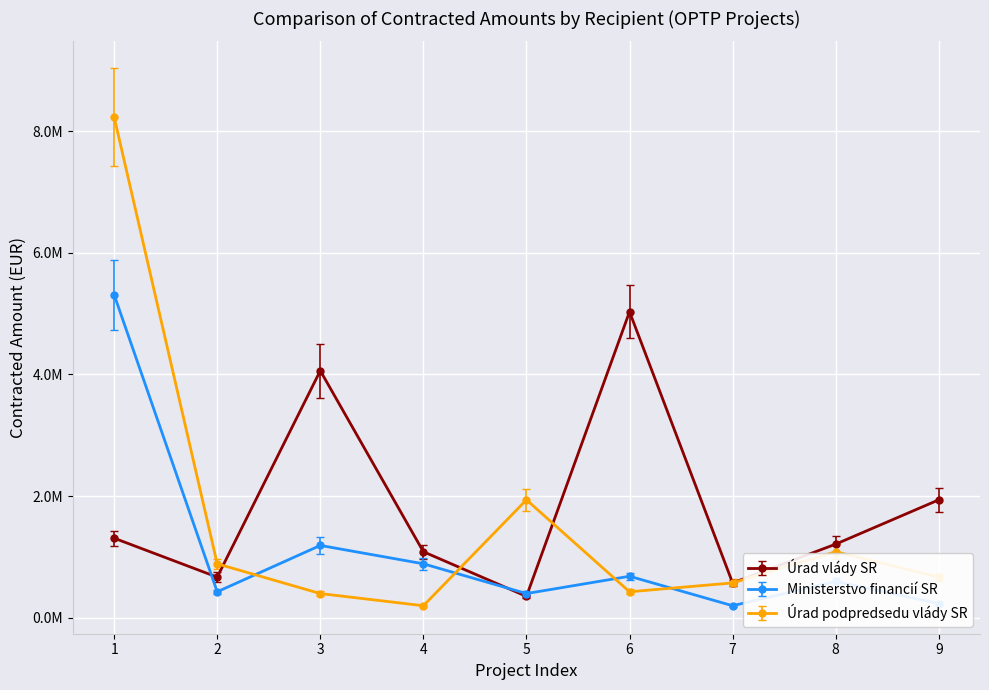

What is the minimum value for Úrad podpredsedu vlády SR?

200000